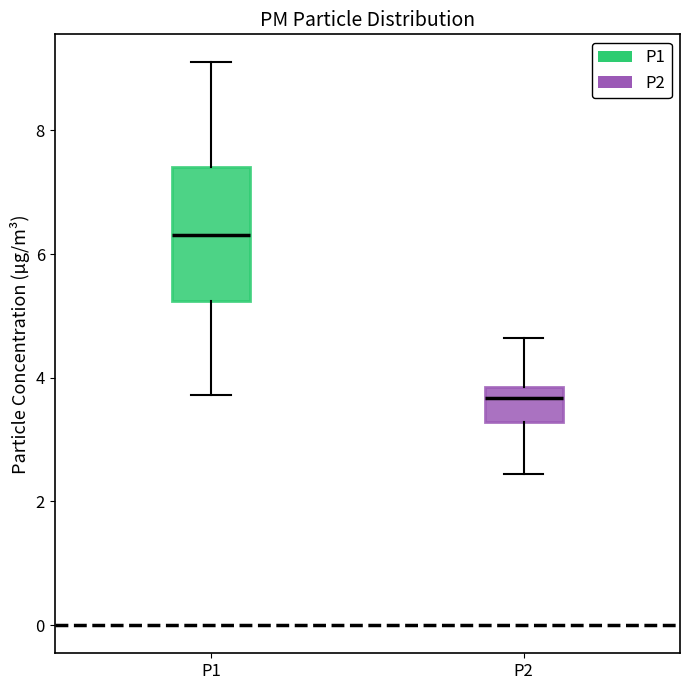

Where does the lower whisker of the box for P1 end on the y-axis? The values are not printed on the chart, so give them approximately, as read against the axis.

3.8